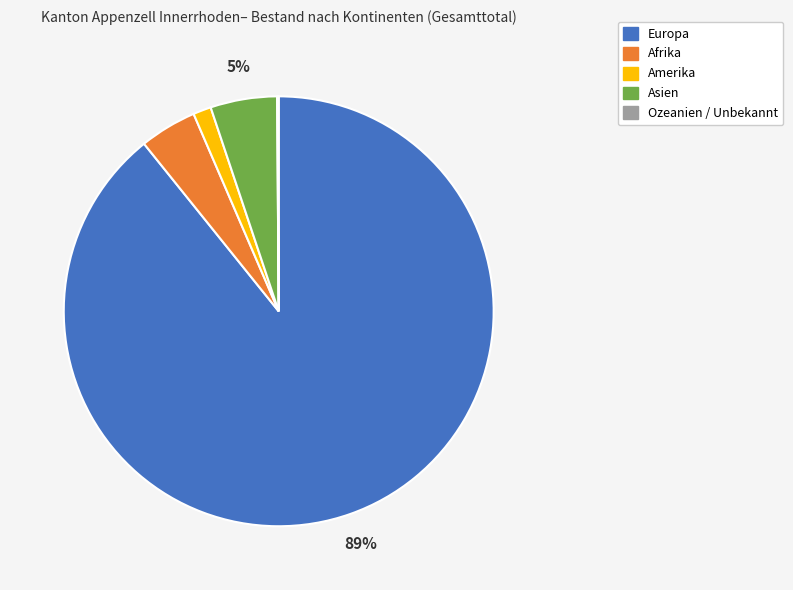

To the nearest percent, what portion does Afrika represent?

4%